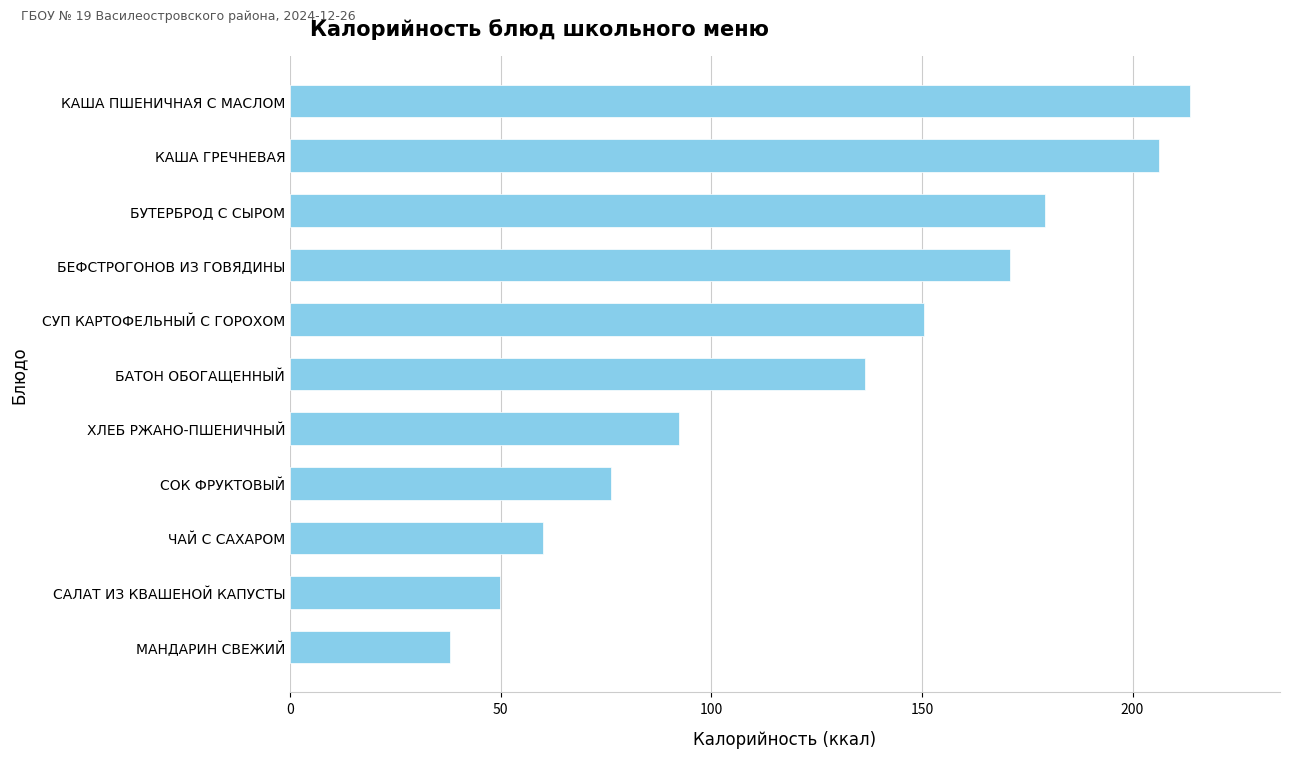

What is the maximum value shown in the chart?

213.6